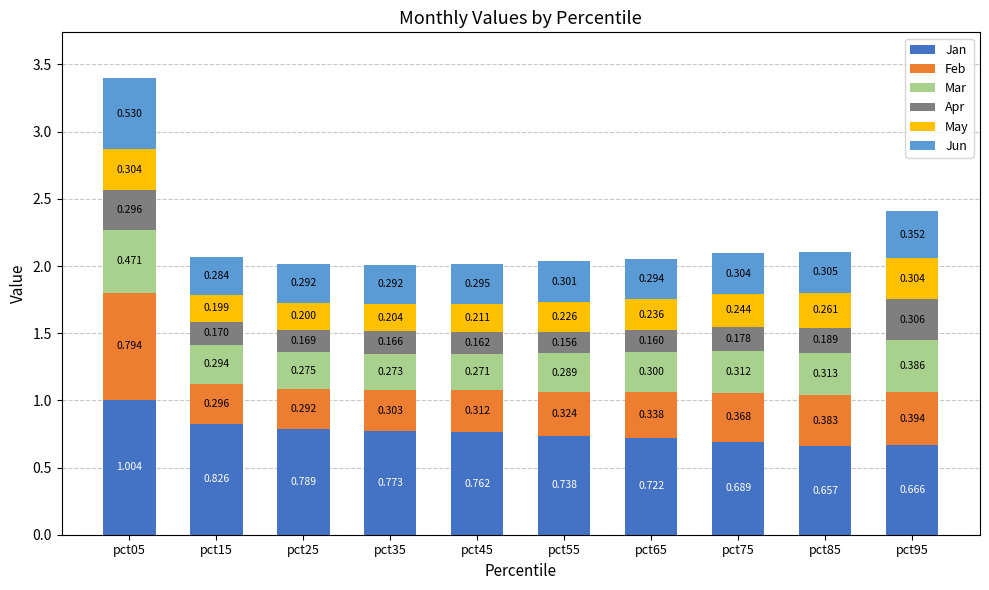

Between pct05 and pct45, which series saw the biggest shift?

Feb